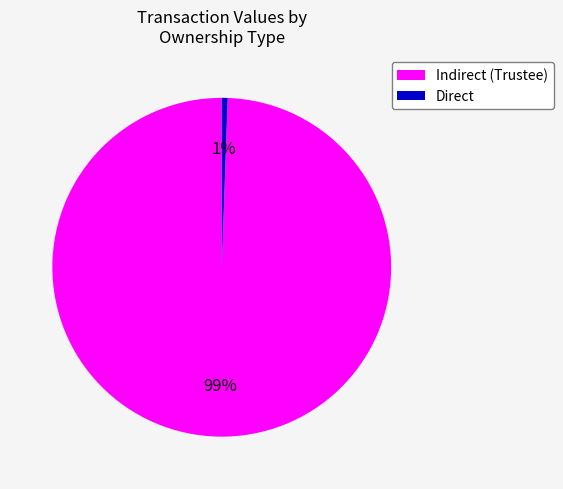

Which has a higher value, Direct or Indirect (Trustee)?

Indirect (Trustee)